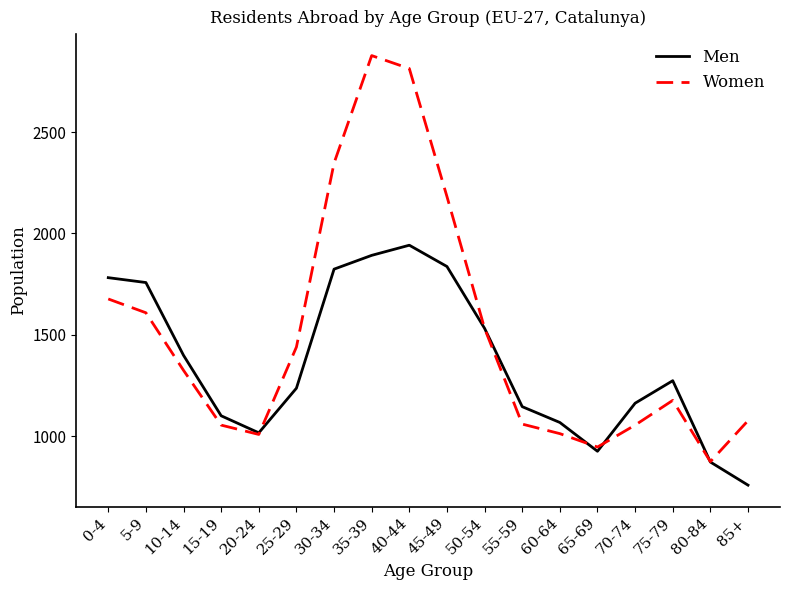

At which label does Women reach its peak?

35-39